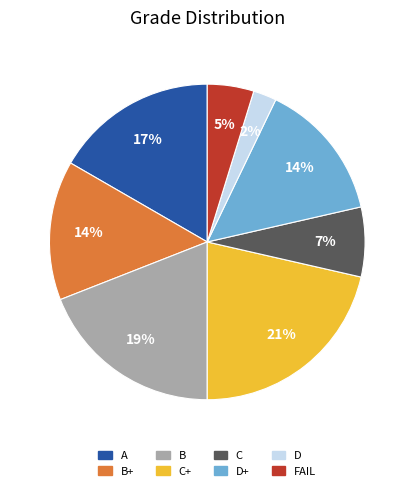

Does FAIL account for over 50% of the chart?

No